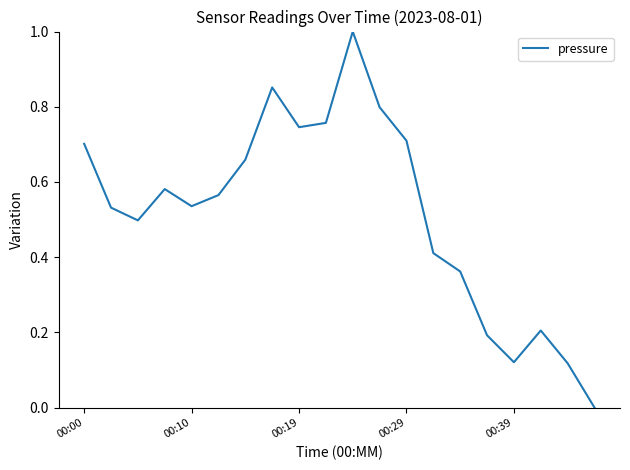

What is the greatest value displayed?

1.0